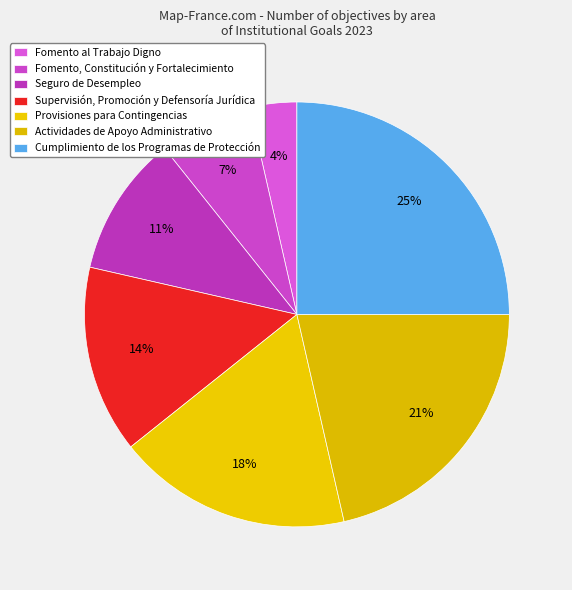

What percentage is the Supervisión, Promoción y Defensoría Jurídica slice, to the nearest percent?

14%